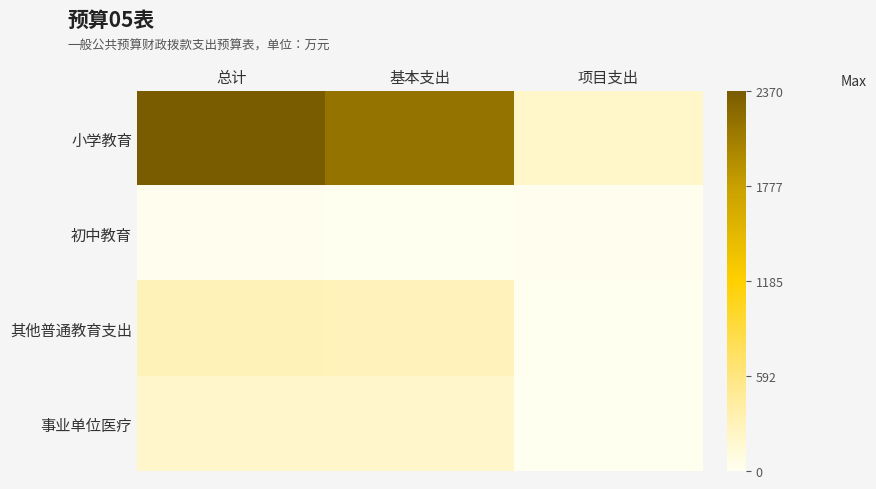

Reading left to right, extract all data points from this chart.

小学教育: 总计=2369.6	基本支出=2161.2	项目支出=208.3
初中教育: 总计=10.4	基本支出=0.0	项目支出=10.4
其他普通教育支出: 总计=292.5	基本支出=286.4	项目支出=6.1
事业单位医疗: 总计=194.5	基本支出=194.5	项目支出=0.0